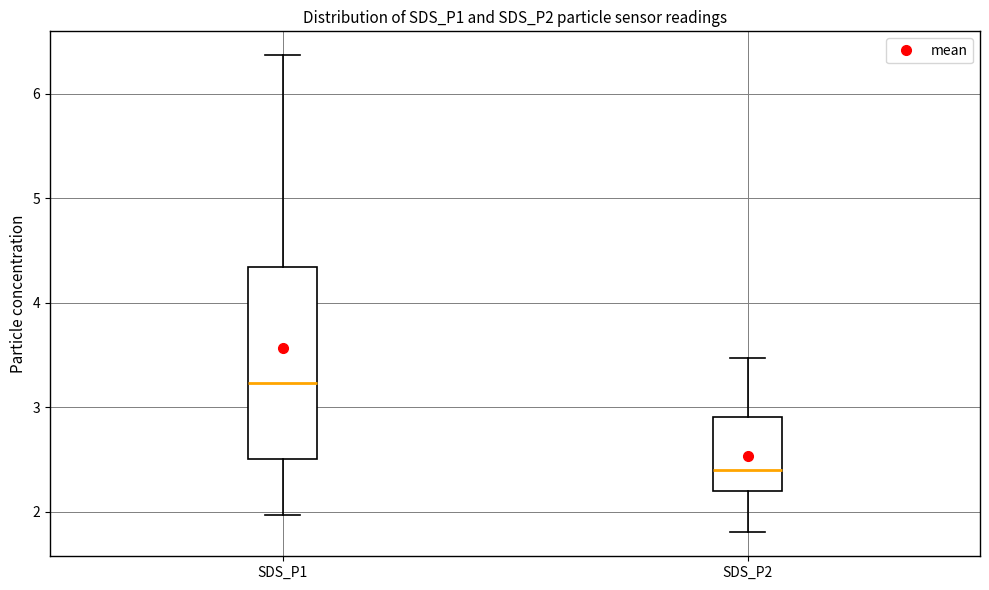

Where does the lower whisker of the box for SDS_P1 end on the y-axis? The values are not printed on the chart, so give them approximately, as read against the axis.

2.0